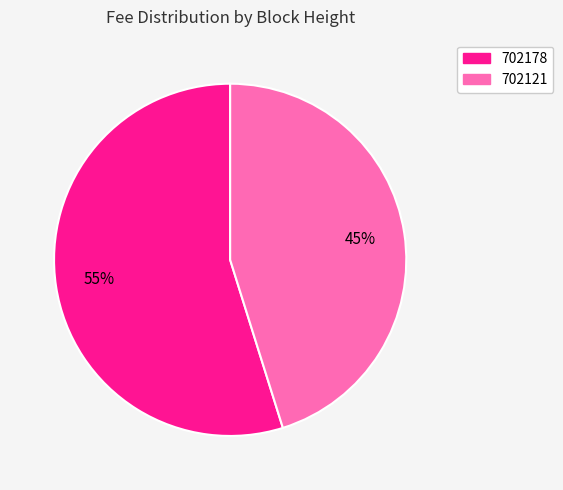

Does 702178 account for over 50% of the chart?

Yes